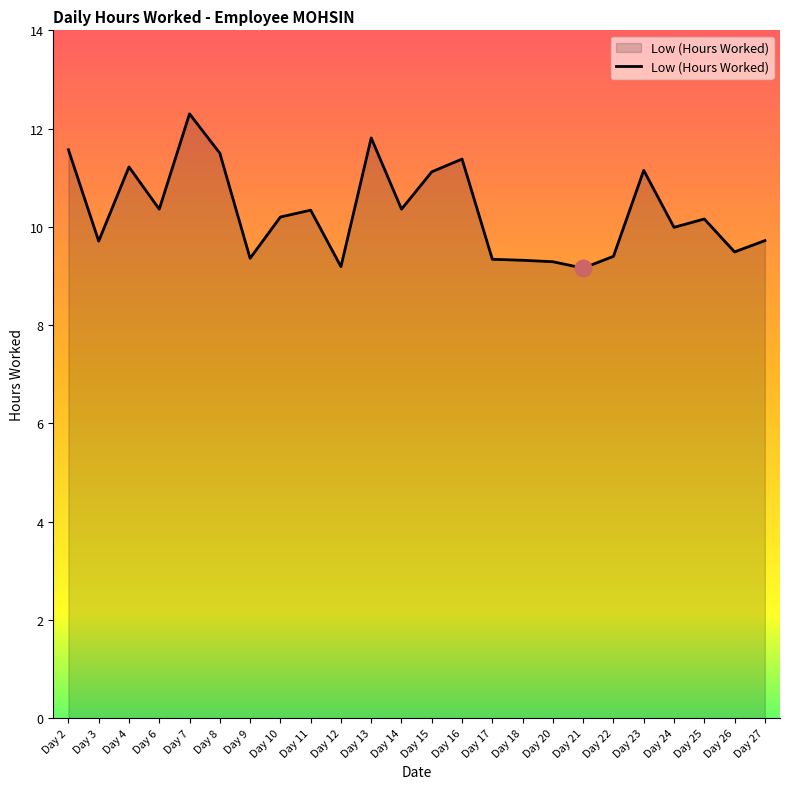

What is the sum of all values?

247.4